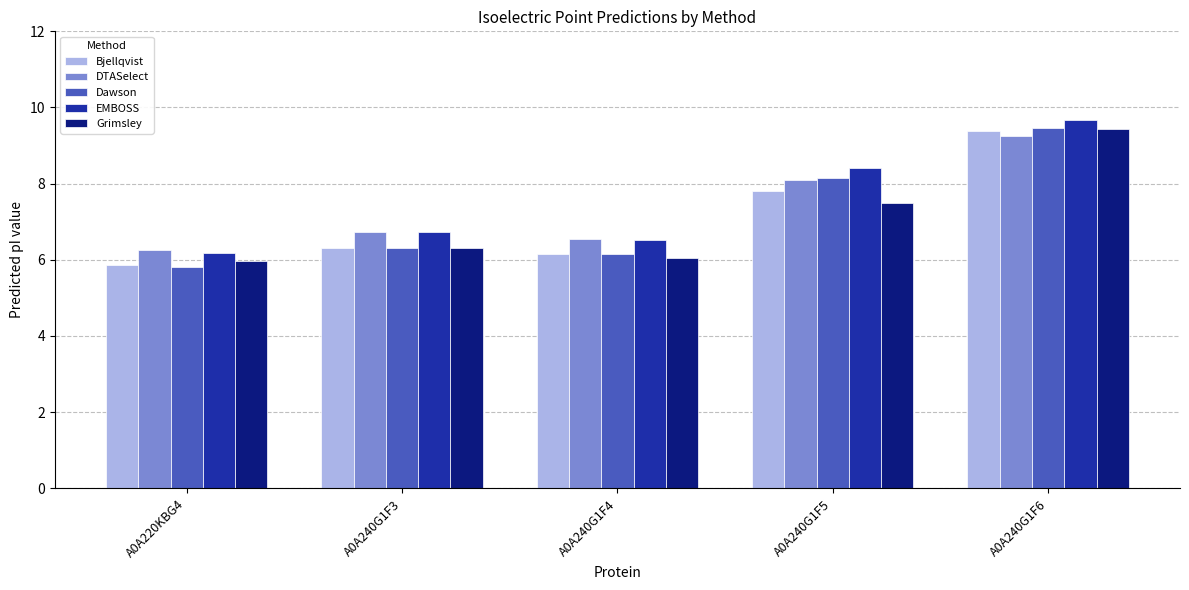

What is the label of the 4th bar from the right?

A0A240G1F3